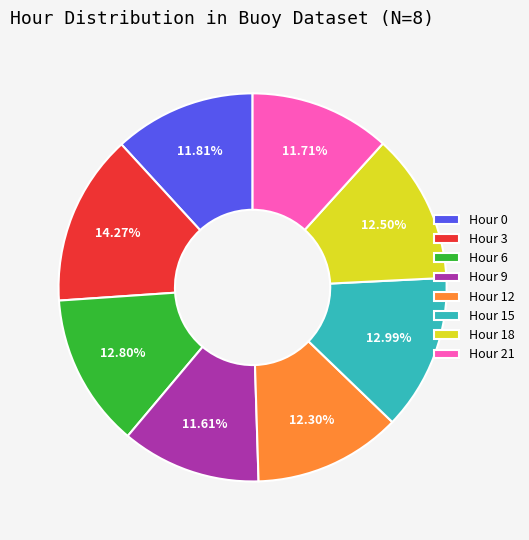

Do Hour 0 and Hour 18 together represent more than half of the pie?

No